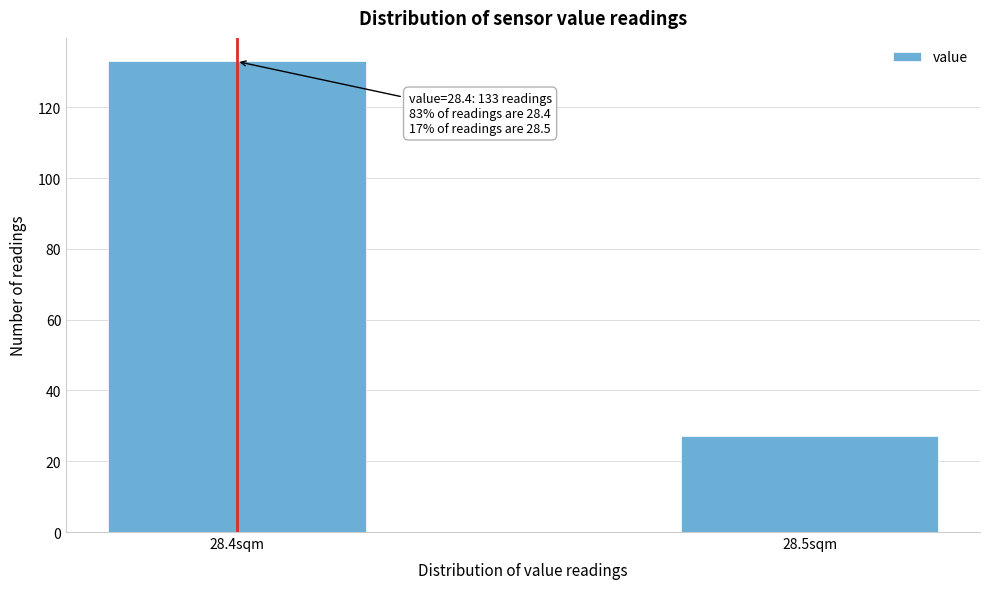

Reading left to right, what are all the values shown in this chart?

28.4sqm=133	28.5sqm=27